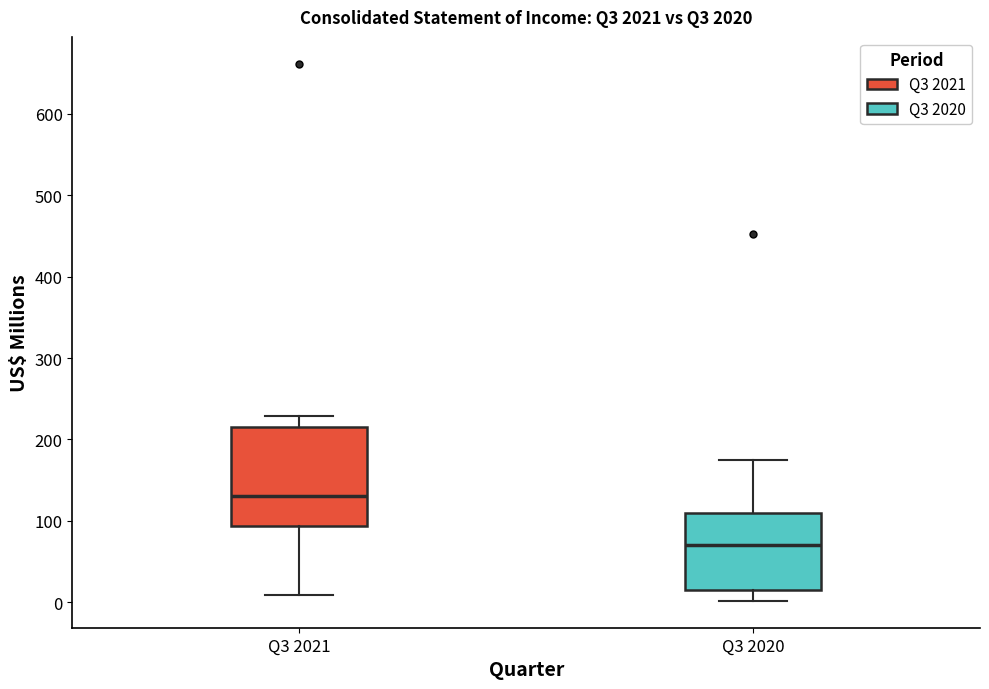

Which box is the tallest, from its lower edge to its upper edge?

Q3 2021